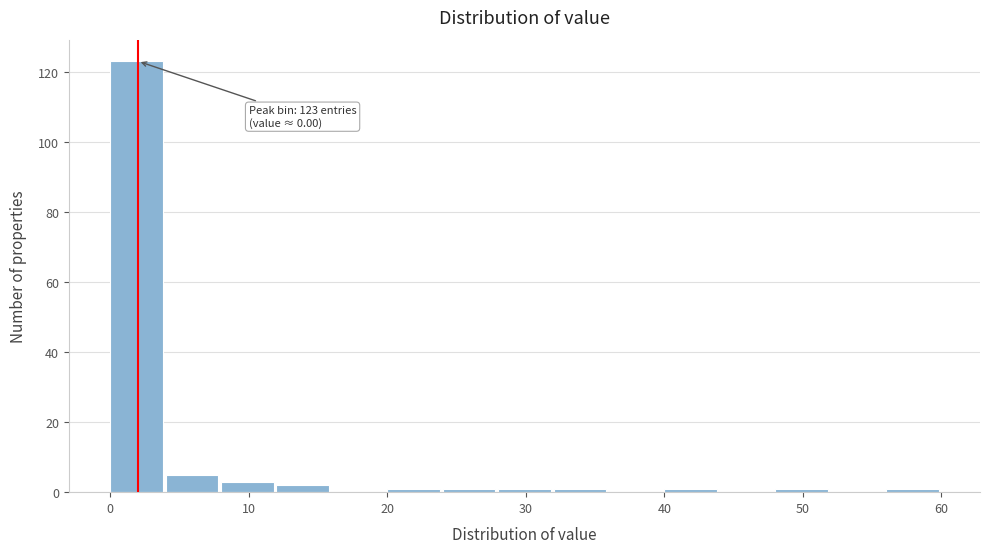

Which range on the x-axis has the tallest bar?

0 to 4